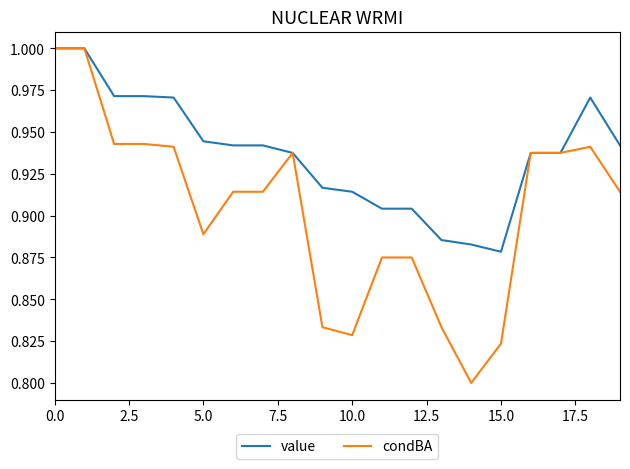

List the series in order of their overall mean, lowest first.

condBA, value